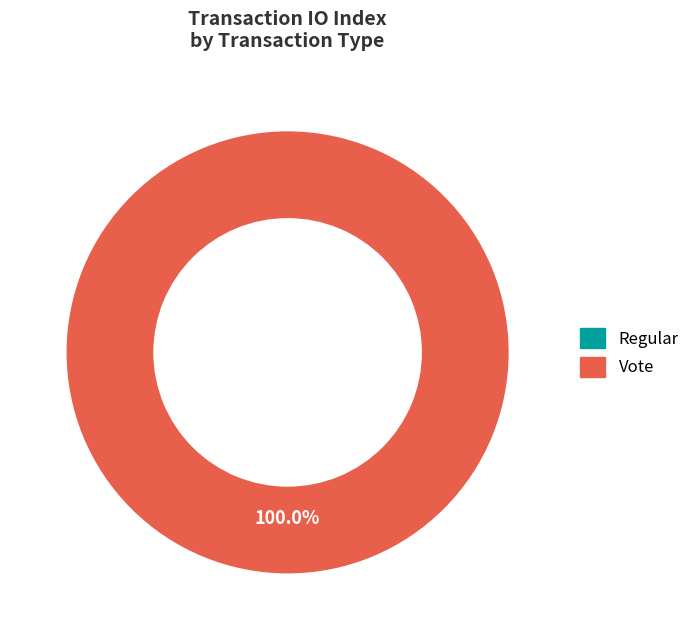

Which has a higher value, Vote or Regular?

Vote